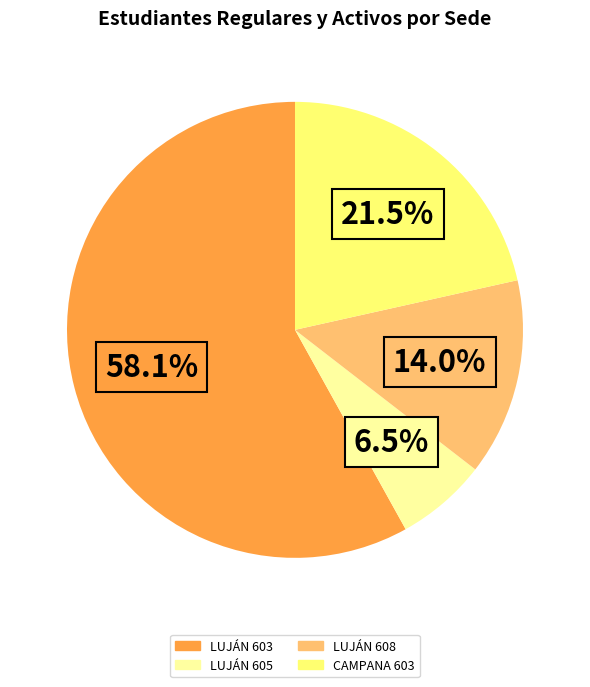

Is there a majority slice in this chart?

Yes